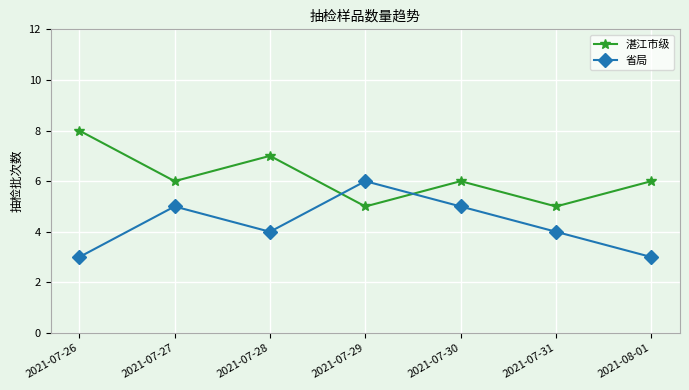

What is the difference between the maximum and minimum values in the 湛江市级 series?

3